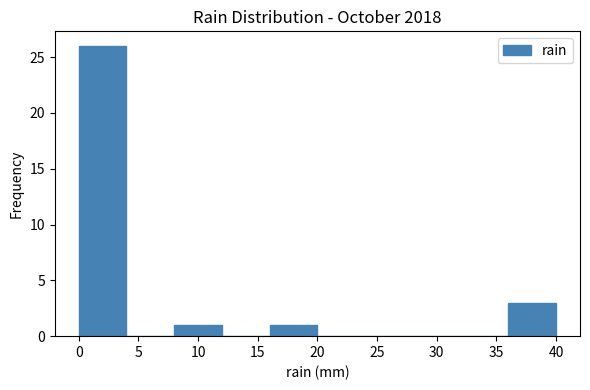

What is the height of the bar covering 0 to 4 on the x-axis? The values are not printed on the chart, so give them approximately, as read against the axis.

26